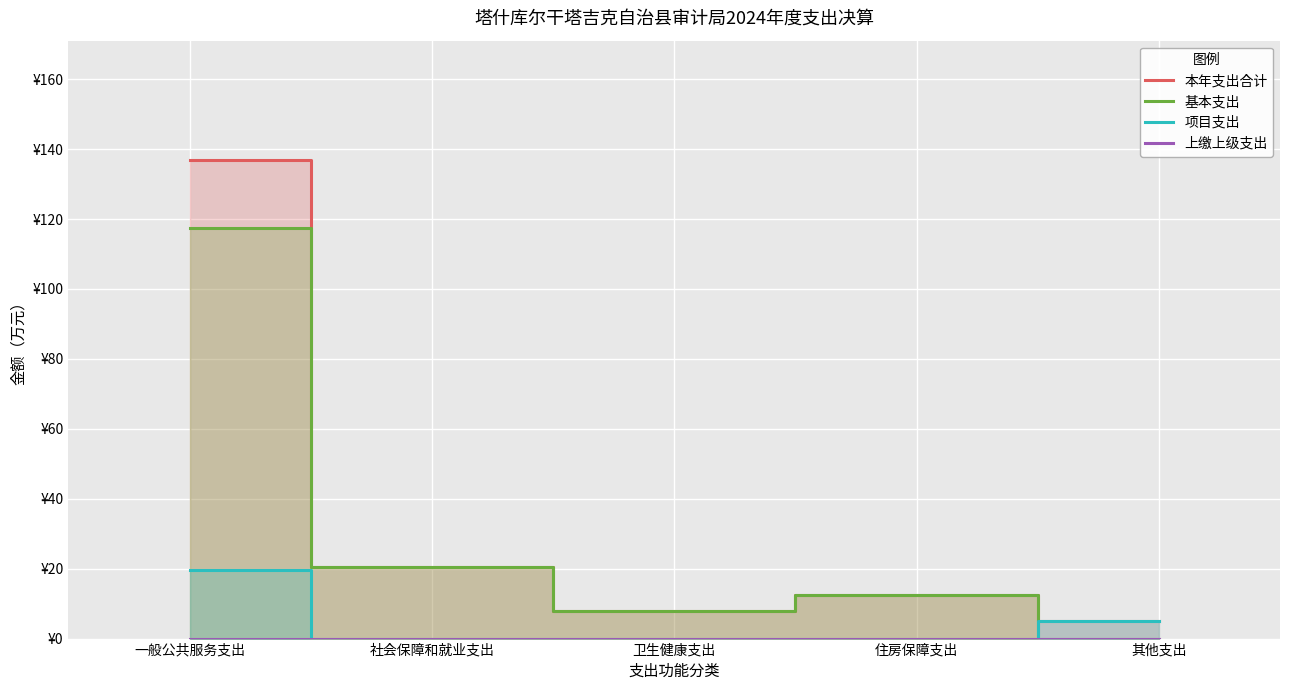

The value of 基本支出 at 其他支出 is 65.0. True or false?

False